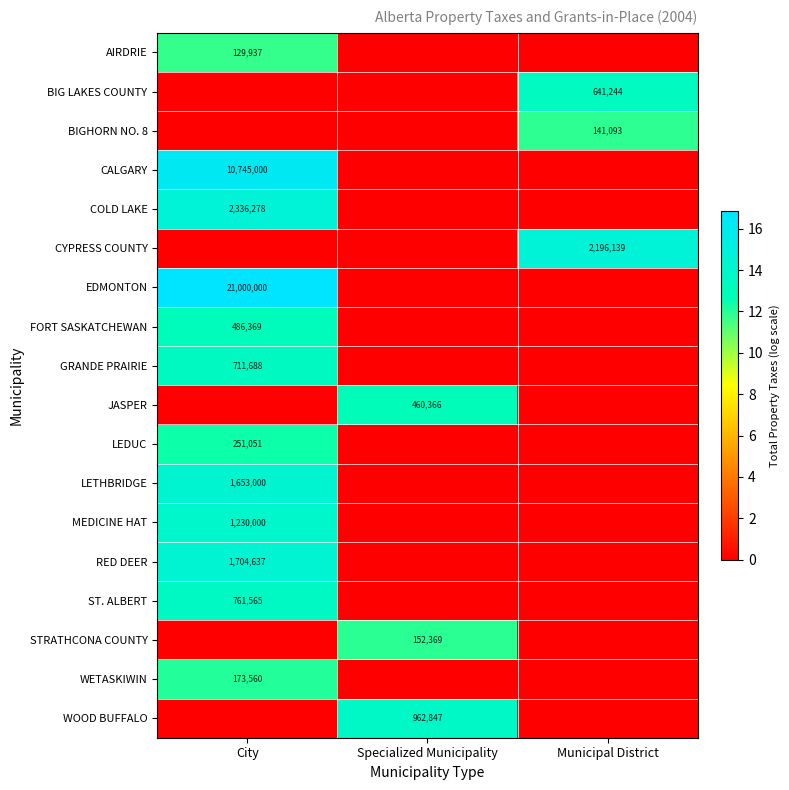

True or false: ST. ALBERT has a value of 1090386 at City.

False